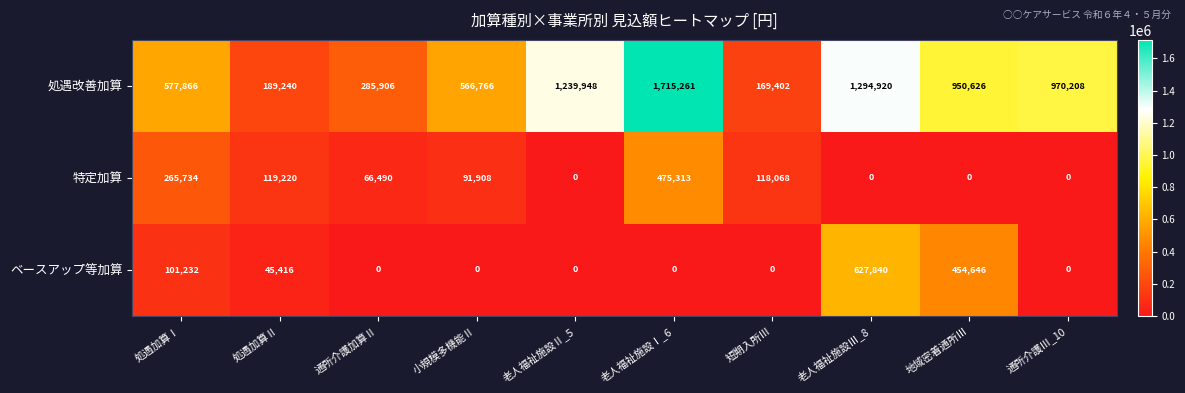

Reading right to left, list all the values displayed in this chart.

処遇改善加算: 通所介護Ⅲ_10=970208	地域密着通所Ⅲ=950626	老人福祉施設Ⅲ_8=1294920	短期入所Ⅲ=169402	老人福祉施設Ⅰ_6=1715261	老人福祉施設Ⅱ_5=1239948	小規模多機能Ⅱ=566766	通所介護加算Ⅱ=285906	処遇加算Ⅱ=189240	処遇加算Ⅰ=577866
特定加算: 通所介護Ⅲ_10=0	地域密着通所Ⅲ=0	老人福祉施設Ⅲ_8=0	短期入所Ⅲ=118068	老人福祉施設Ⅰ_6=475313	老人福祉施設Ⅱ_5=0	小規模多機能Ⅱ=91908	通所介護加算Ⅱ=66490	処遇加算Ⅱ=119220	処遇加算Ⅰ=265734
ベースアップ等加算: 通所介護Ⅲ_10=0	地域密着通所Ⅲ=454646	老人福祉施設Ⅲ_8=627840	短期入所Ⅲ=0	老人福祉施設Ⅰ_6=0	老人福祉施設Ⅱ_5=0	小規模多機能Ⅱ=0	通所介護加算Ⅱ=0	処遇加算Ⅱ=45416	処遇加算Ⅰ=101232